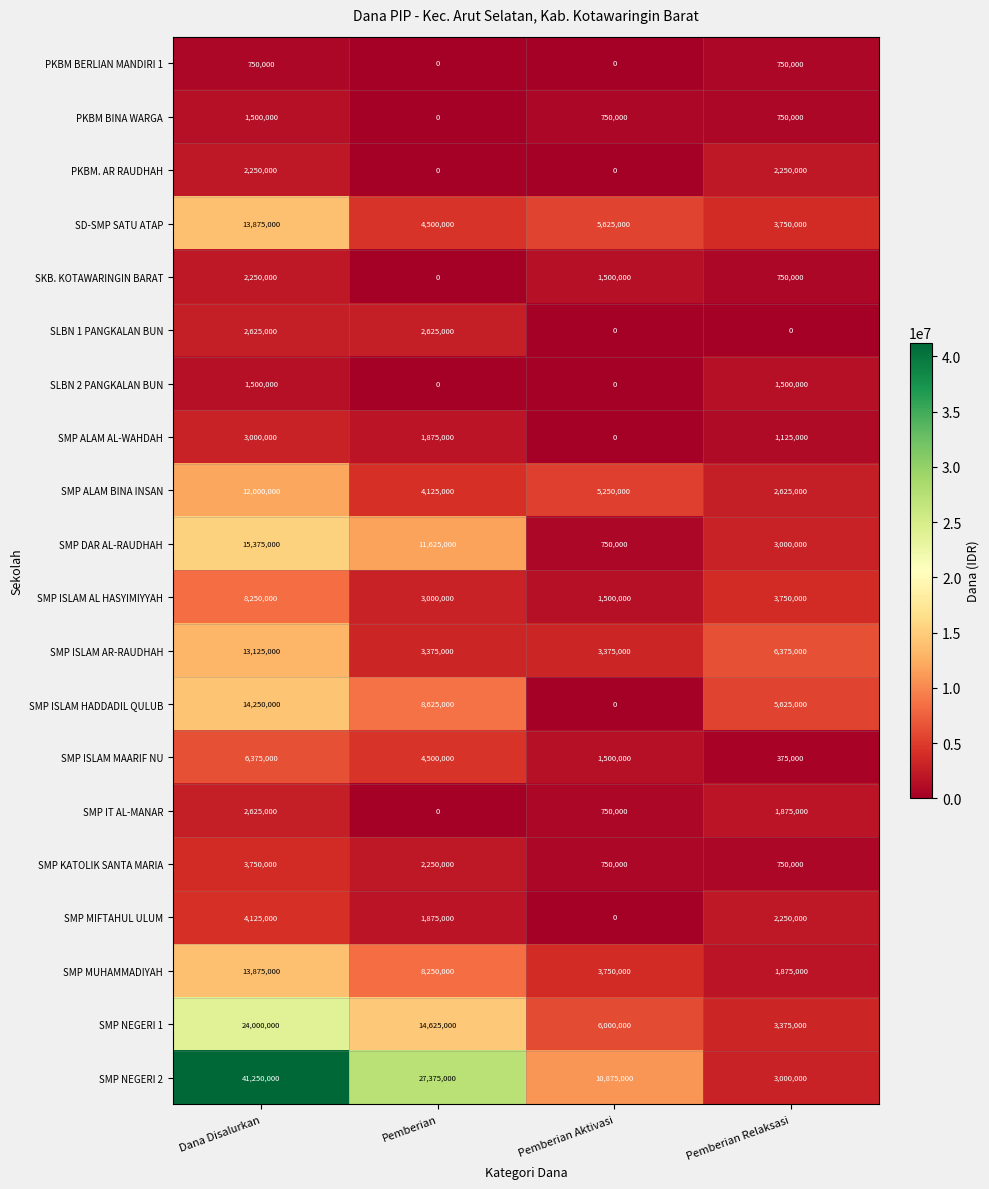

What is the difference between the highest and lowest values at Pemberian Aktivasi?

10875000